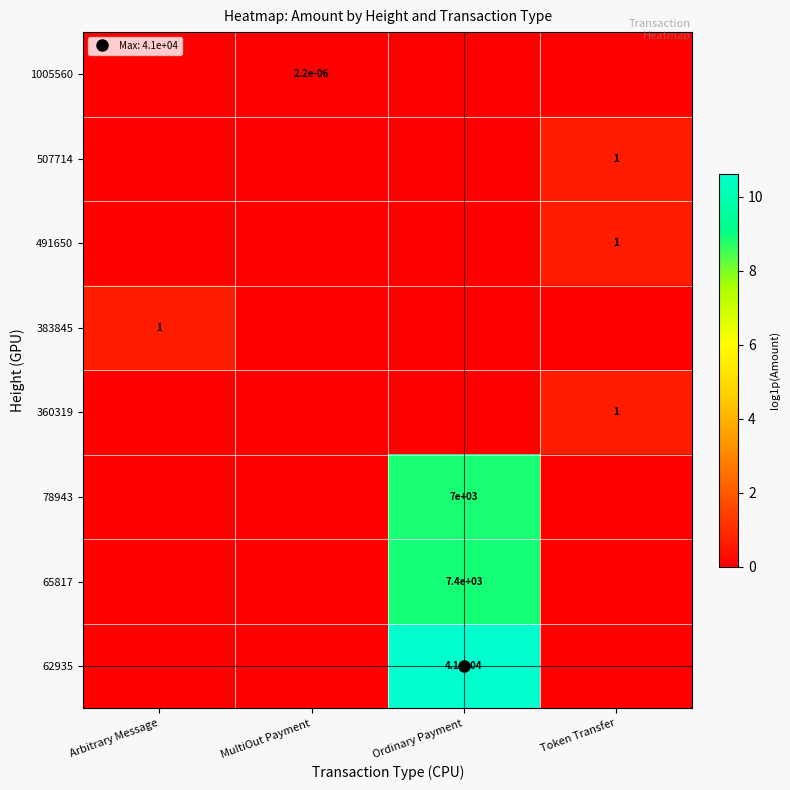

How many values in the 507714 series exceed 0?

1